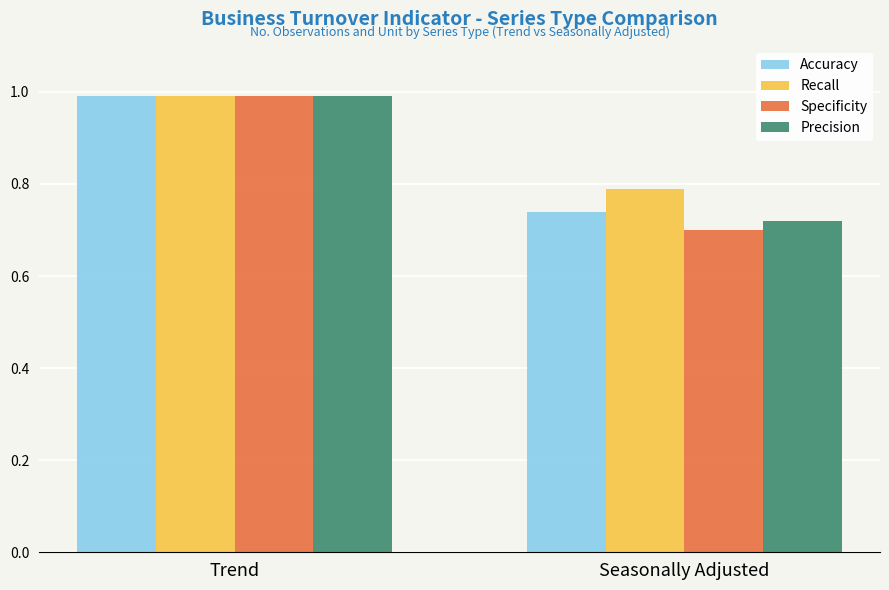

Is the value of Accuracy at Seasonally Adjusted greater than the value of Precision at Seasonally Adjusted?

Yes